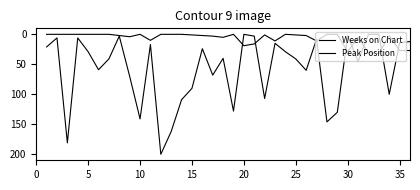

List the series in order of their overall mean, highest first.

Weeks on Chart, Peak Position